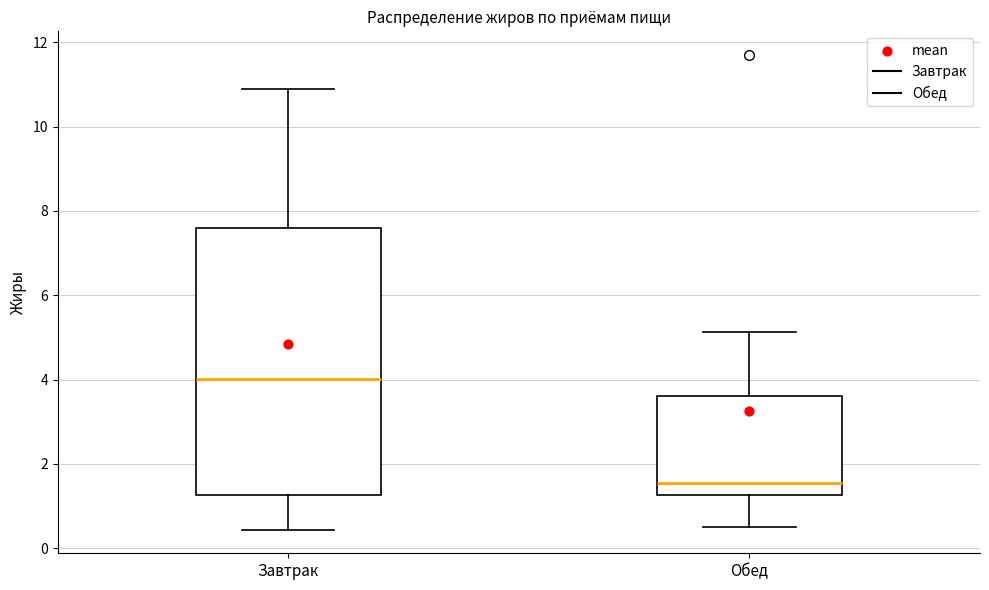

Reading left to right, transcribe this box plot: for each box, give where its median line is, the range the box spans, and where its two whiskers end, as read against the y-axis. The values are not printed on the chart, so give them approximately, as read against the axis.

Завтрак: median 4.0, box 1.2 to 7.6, whiskers 0.4 to 11.0
Обед: median 1.6, box 1.2 to 3.6, whiskers 0.6 to 5.2